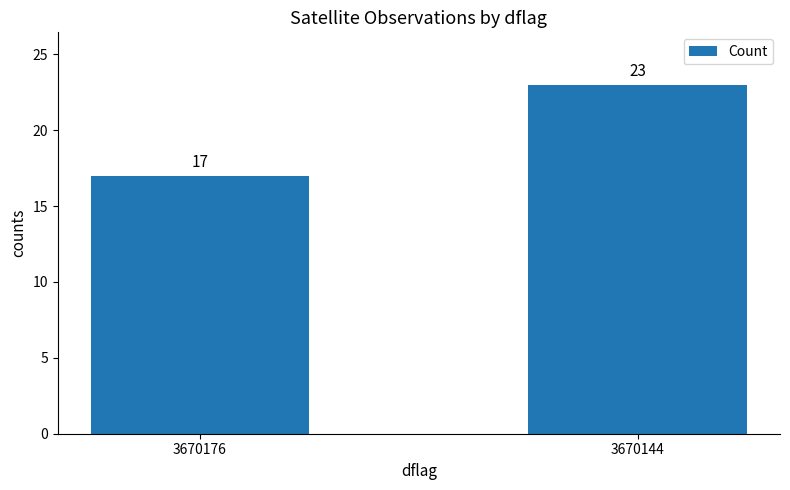

List the labels in order of value, largest first.

3670144, 3670176